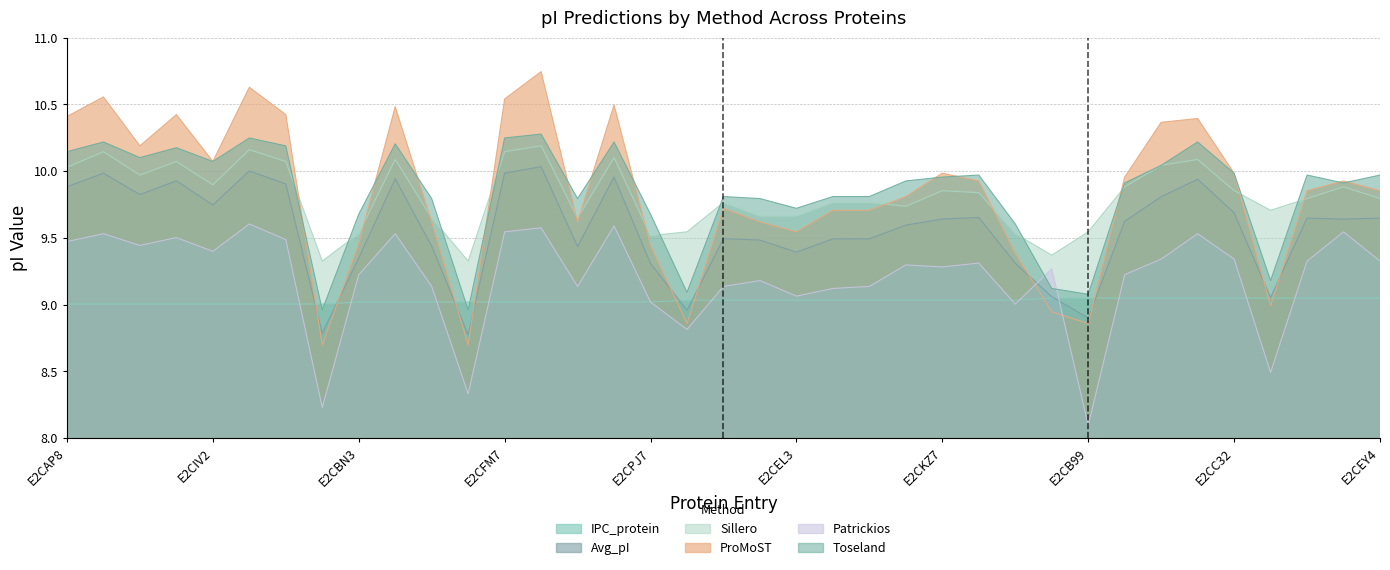

True or false: IPC_protein has more than 1 points higher than both neighbors.

False